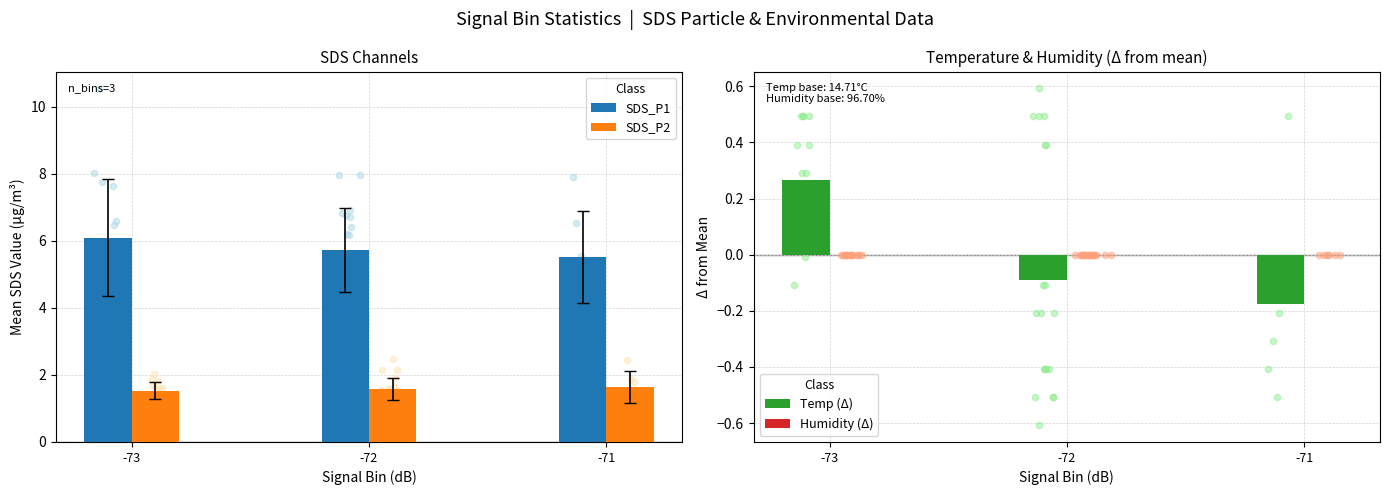

Is the value of SDS_P1 at -73 greater than the value of SDS_P2 at -73?

Yes